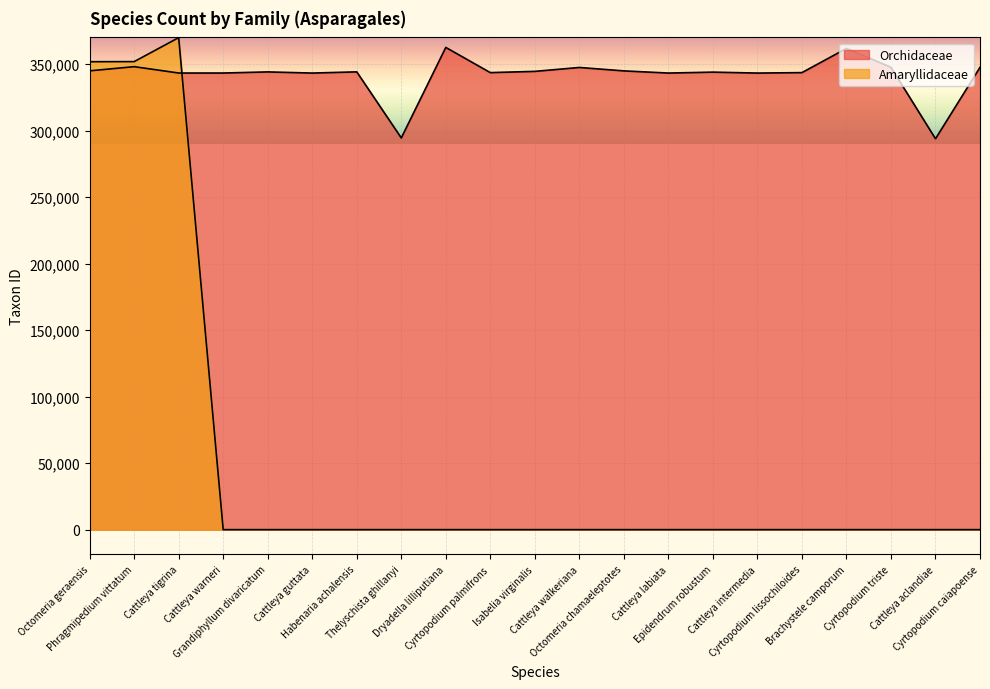

Where do Amaryllidaceae and Orchidaceae first cross each other?

Cattleya tigrina and Cattleya warneri